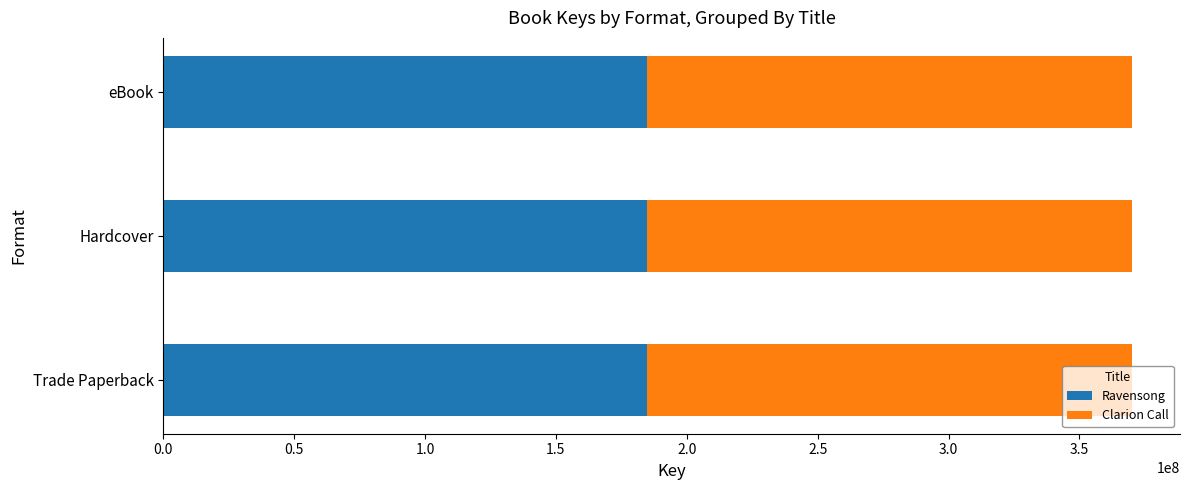

What is the total value across all series at Trade Paperback?

369907943